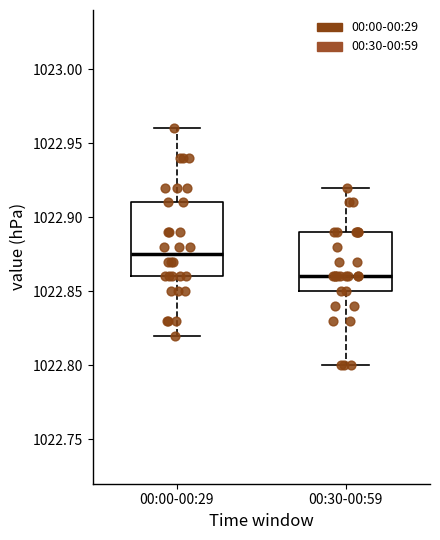

Reading left to right, transcribe this box plot: for each box, give where its median line is, the range the box spans, and where its two whiskers end, as read against the y-axis. The values are not printed on the chart, so give them approximately, as read against the axis.

00:00-00:29: median 1022.875, box 1022.860 to 1022.910, whiskers 1022.820 to 1022.960
00:30-00:59: median 1022.860, box 1022.850 to 1022.890, whiskers 1022.800 to 1022.920